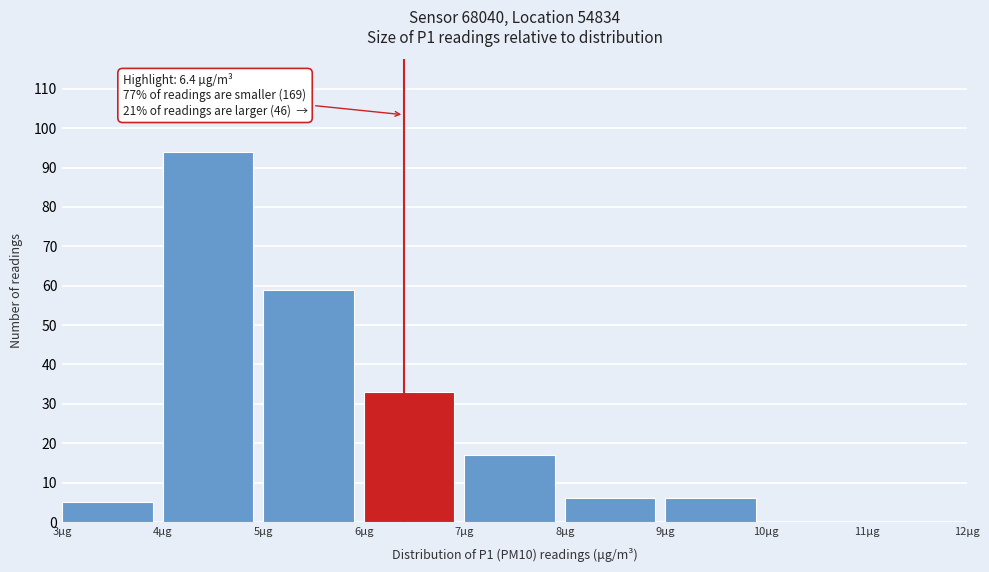

Which range on the x-axis has the tallest bar?

4 to 5